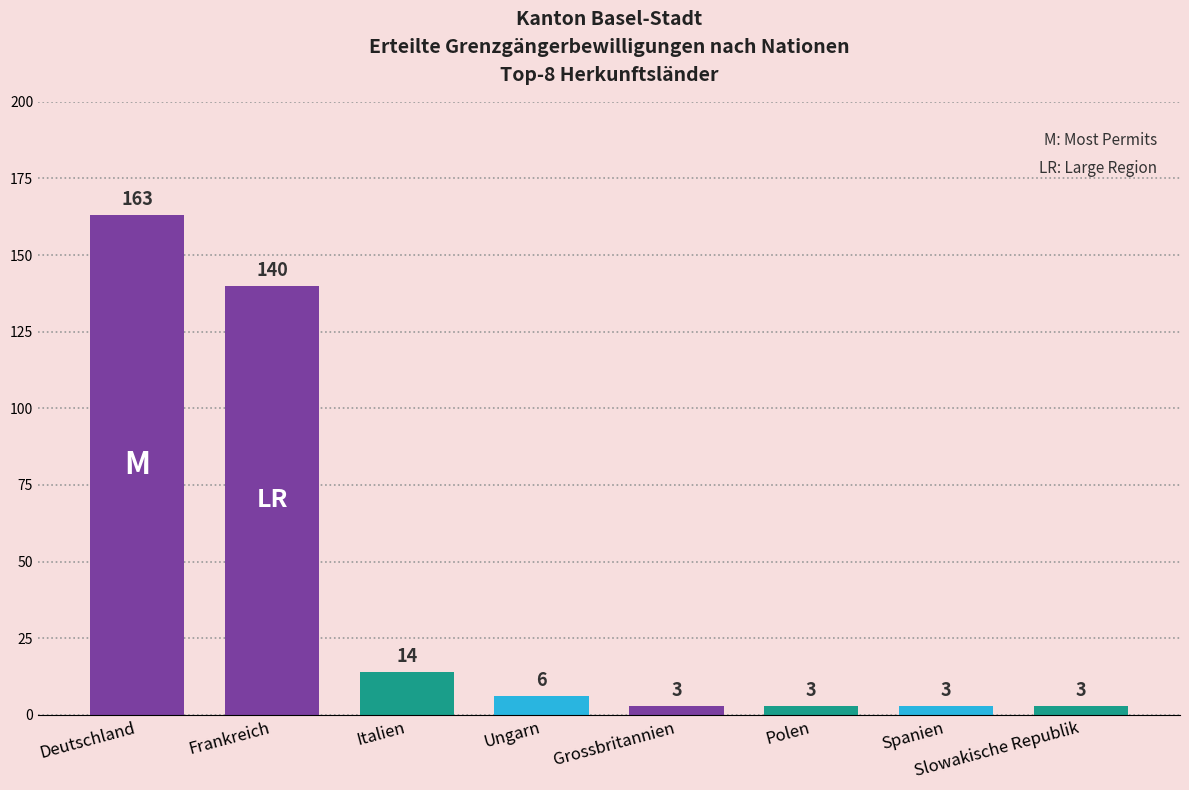

How many bars are there in total?

8